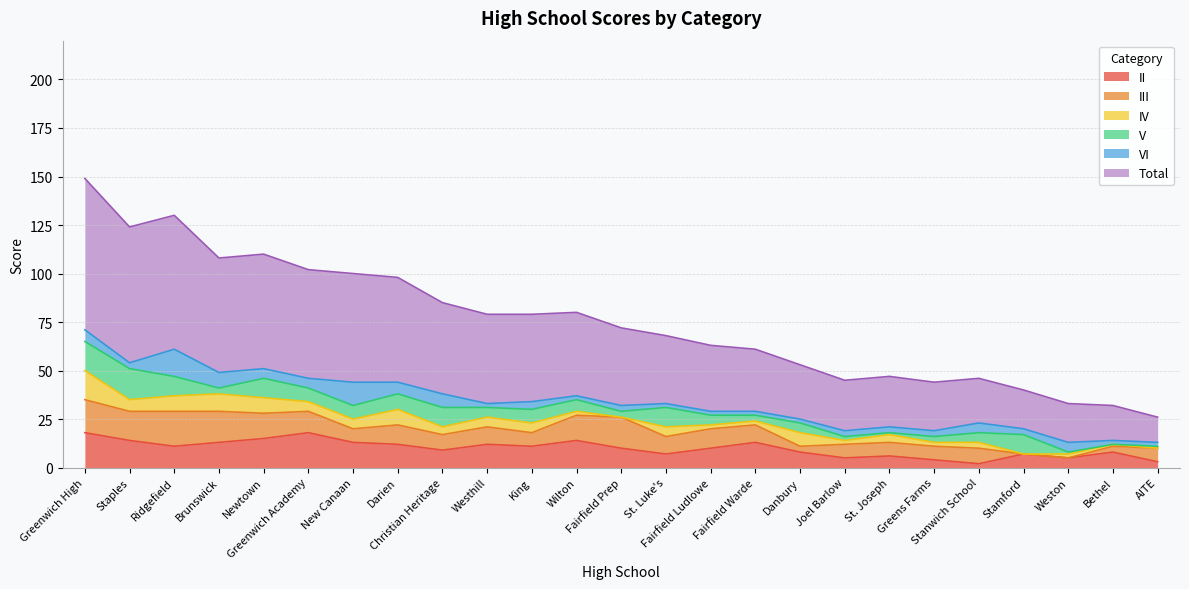

Is the value of III at King greater than the value of V at Brunswick?

Yes